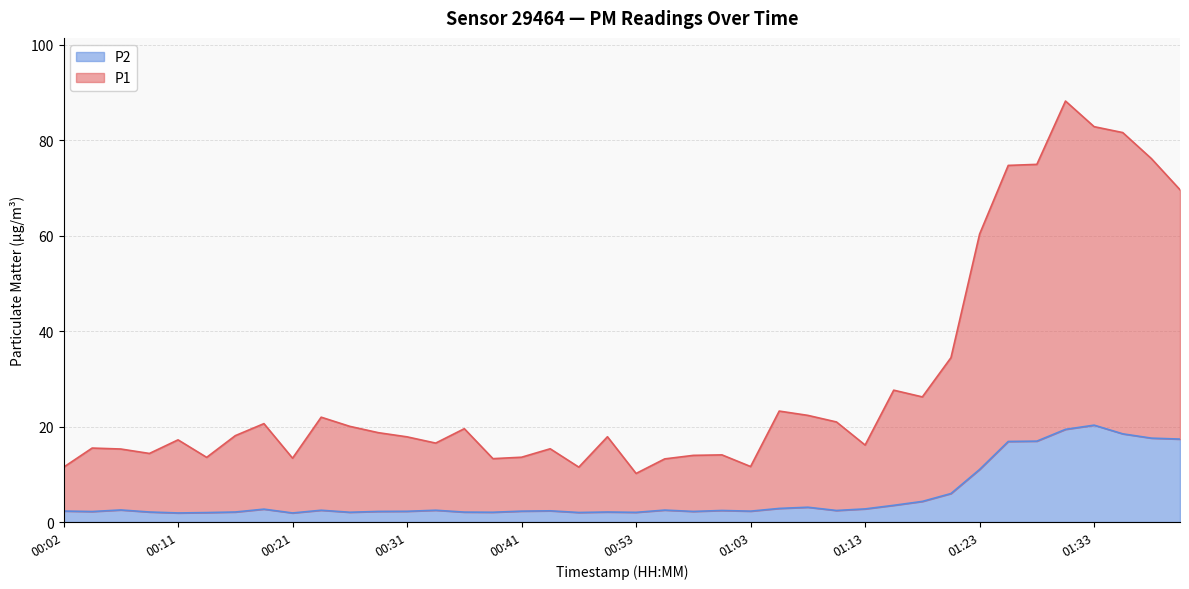

Which category has the highest value in the P1 series?

01:31